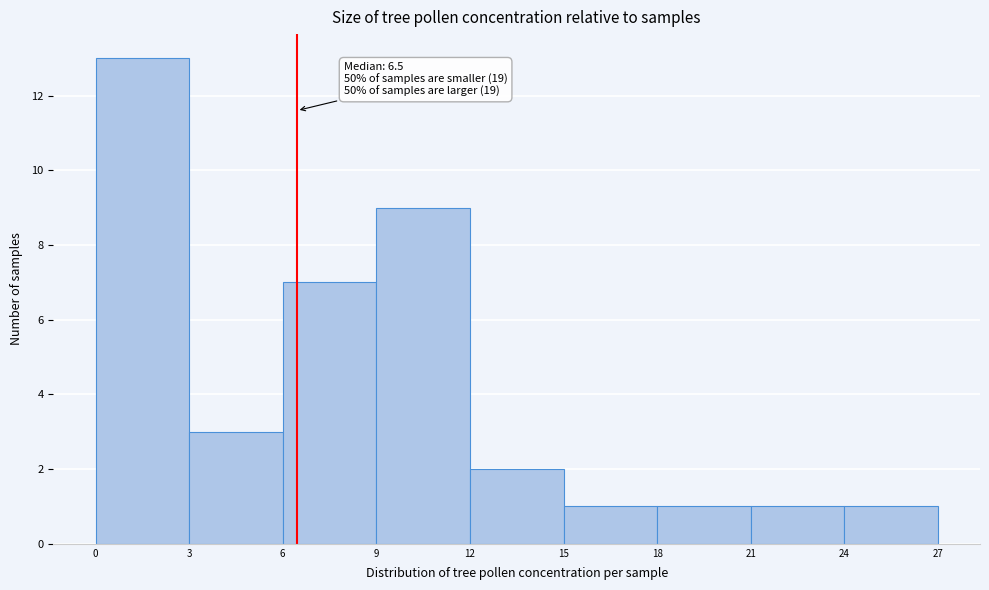

Over which range of the x-axis is the bar tallest?

0 to 3